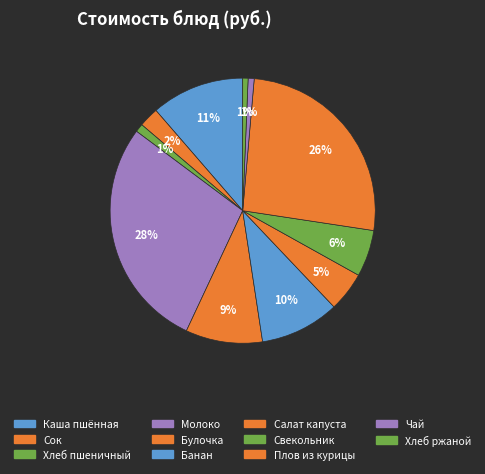

Is it true that Свекольник is 6% of the pie?

True